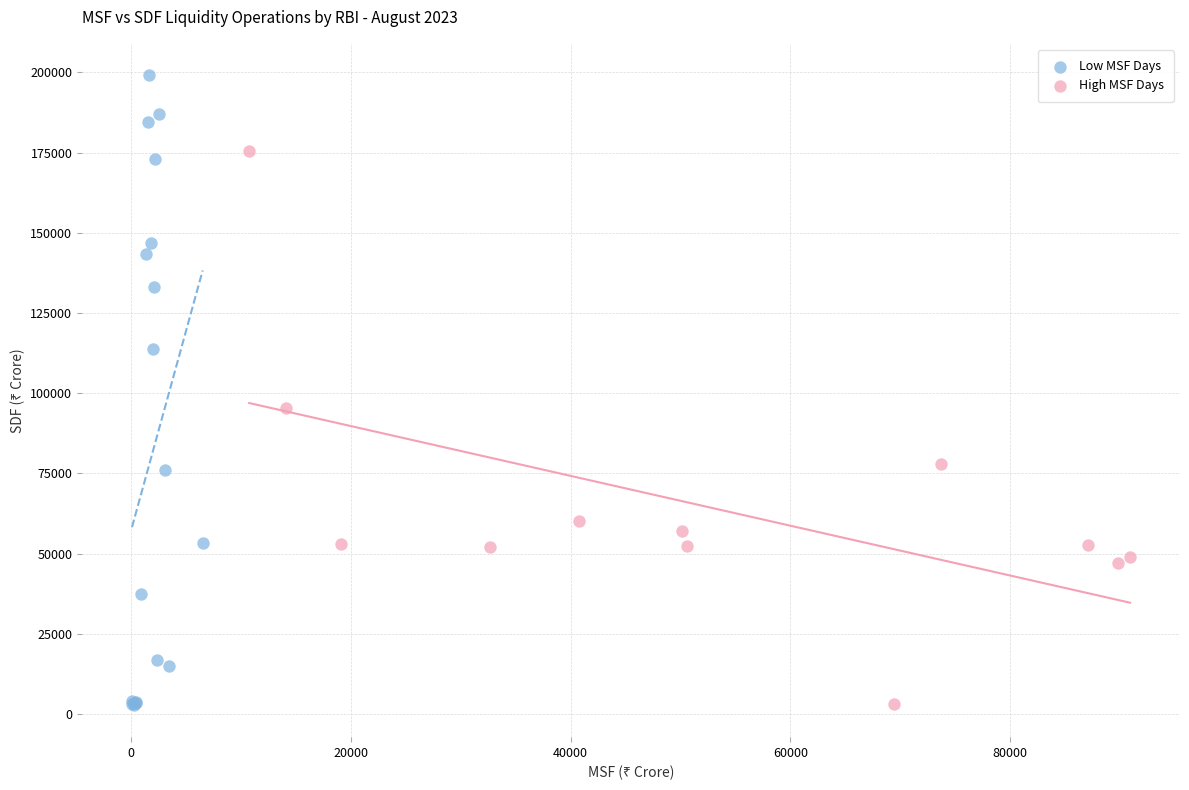

What are all the series names shown in the legend?

Low MSF Days, High MSF Days